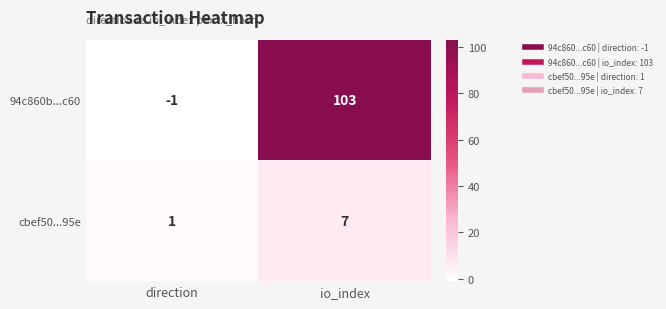

Reading right to left, what are all the values shown in this chart?

94c860b...c60: io_index=103	direction=-1
cbef50...95e: io_index=7	direction=1